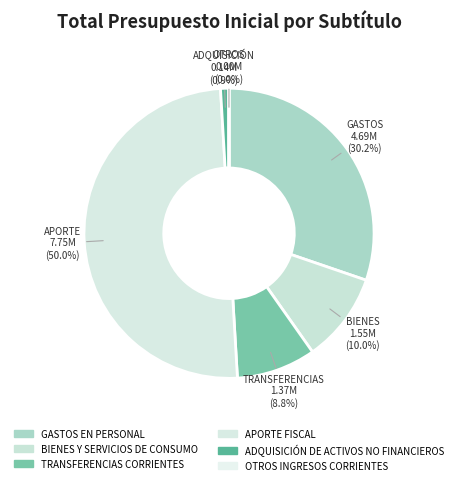

Rank the categories by value from highest to lowest.

APORTE FISCAL, GASTOS EN PERSONAL, BIENES Y SERVICIOS DE CONSUMO, TRANSFERENCIAS CORRIENTES, ADQUISICIÓN DE ACTIVOS NO FINANCIEROS, OTROS INGRESOS CORRIENTES